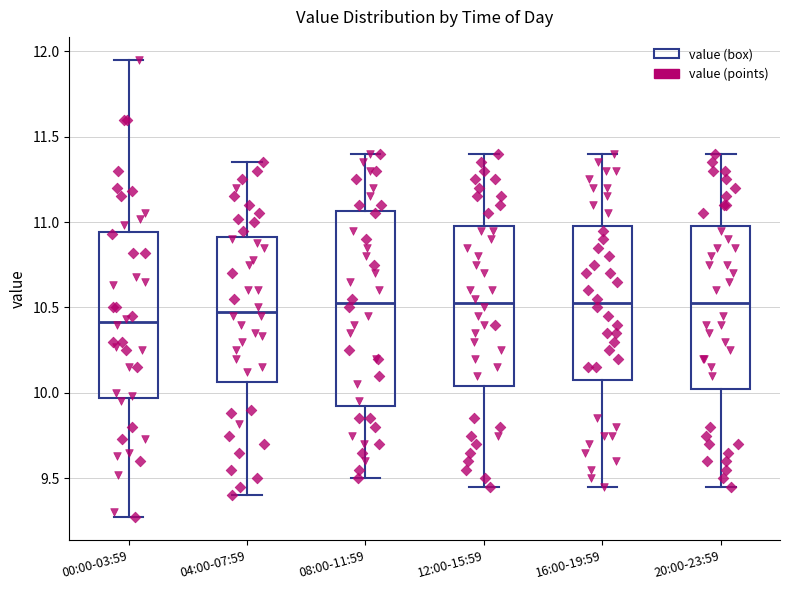

Which box is the tallest, from its lower edge to its upper edge?

08:00-11:59